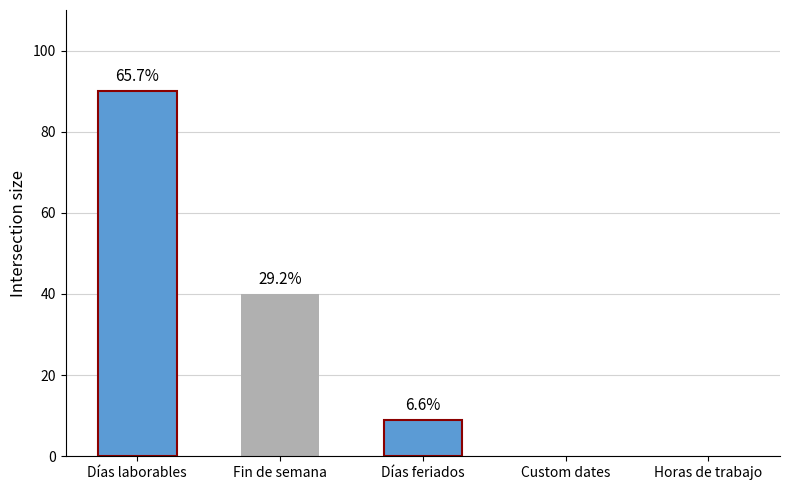

Are the bars horizontal?

No